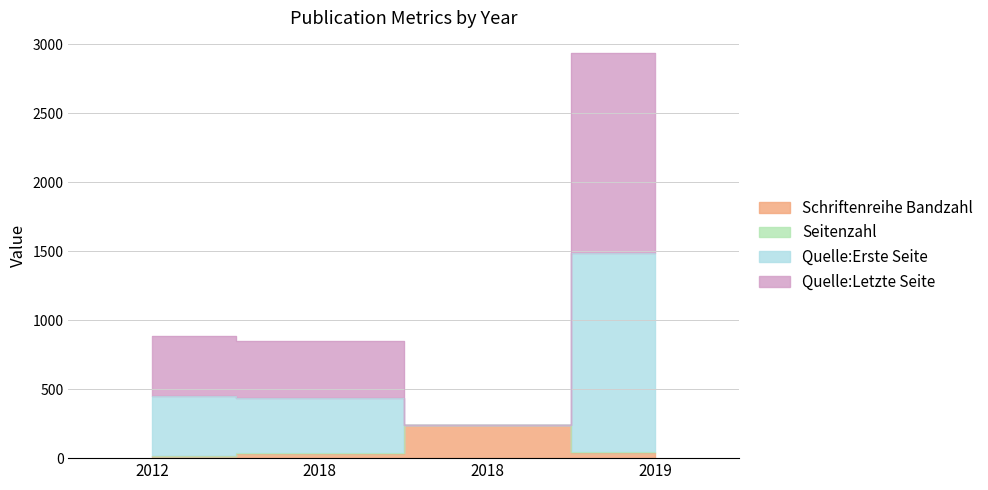

Rank the categories by Quelle:Letzte Seite value from lowest to highest.

2018, 2018, 2012, 2019